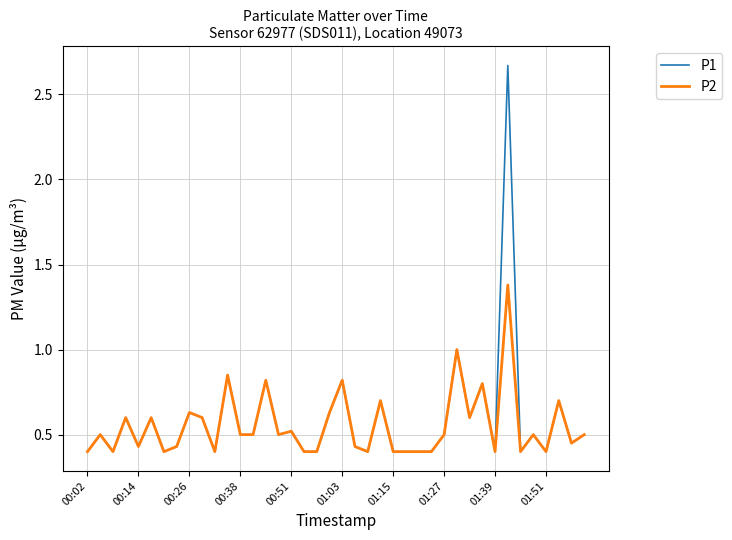

What is the sum of all P1 values?

23.4